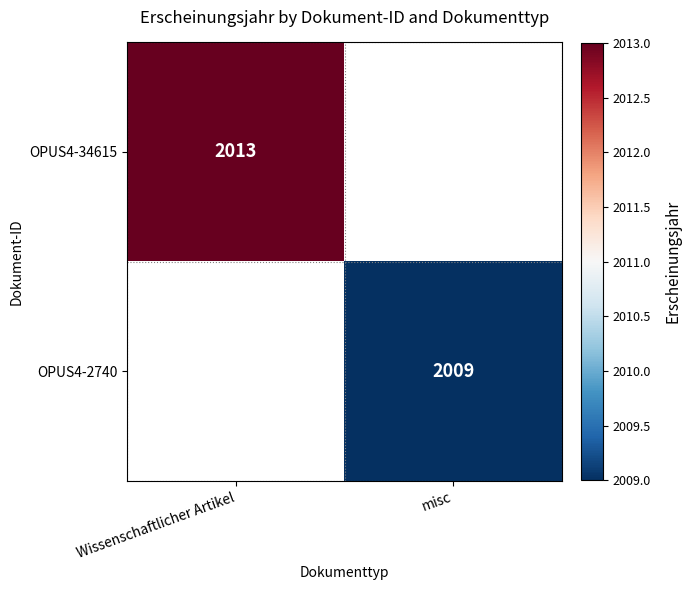

The value of OPUS4-34615 at Wissenschaftlicher Artikel is 2013. True or false?

True